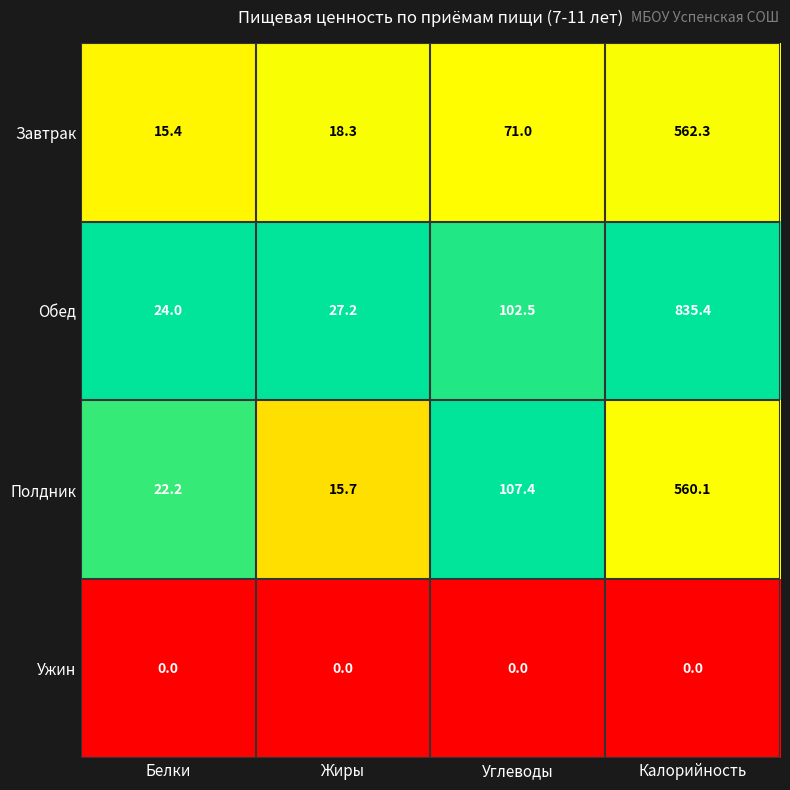

The value of Завтрак at Жиры is 18.3. True or false?

True